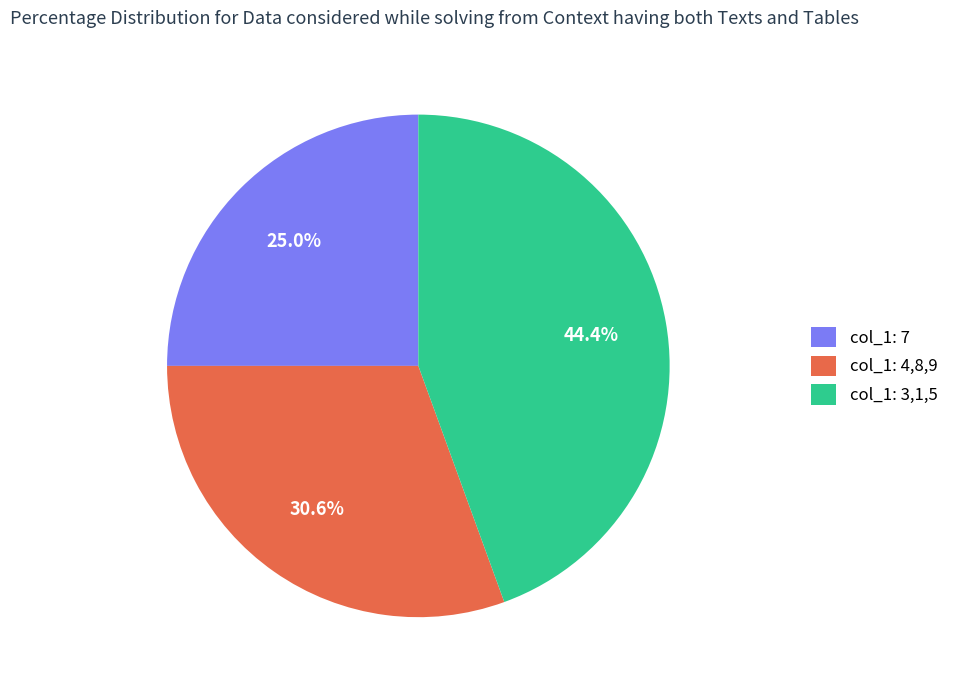

Which slice is the largest?

col_1: 3,1,5